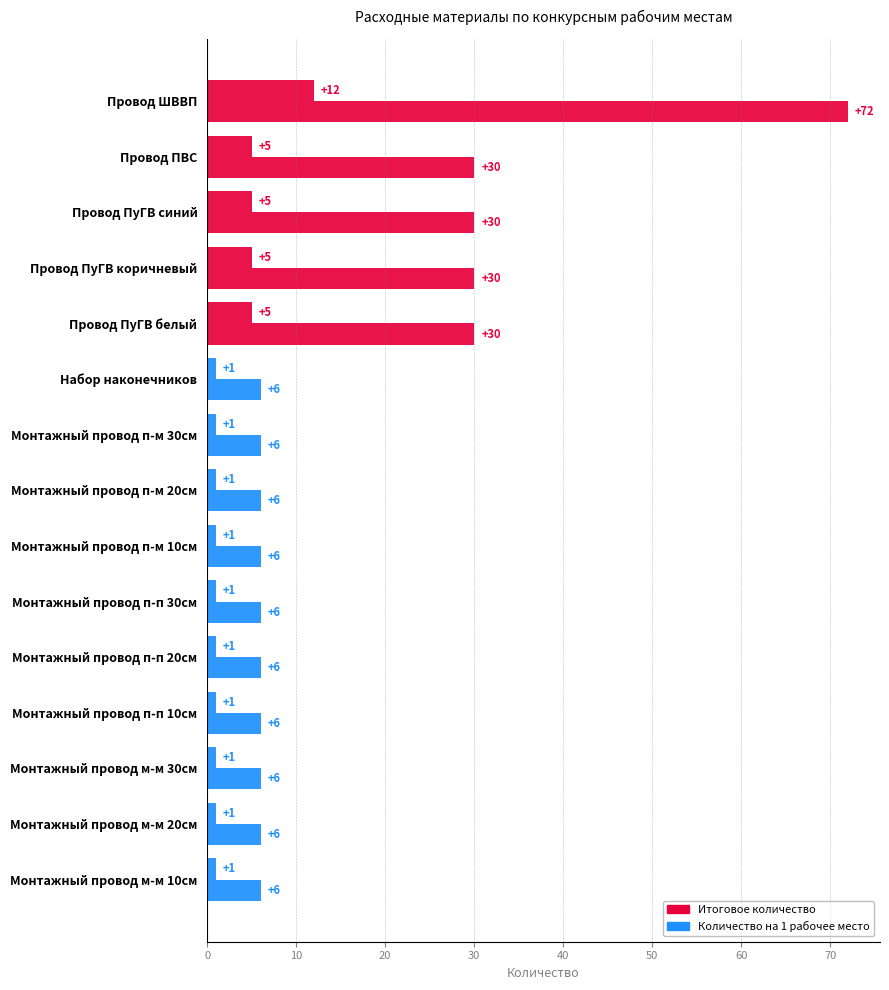

Rank the series by their maximum value, from lowest to highest.

Количество на 1 рабочее место, Итоговое количество